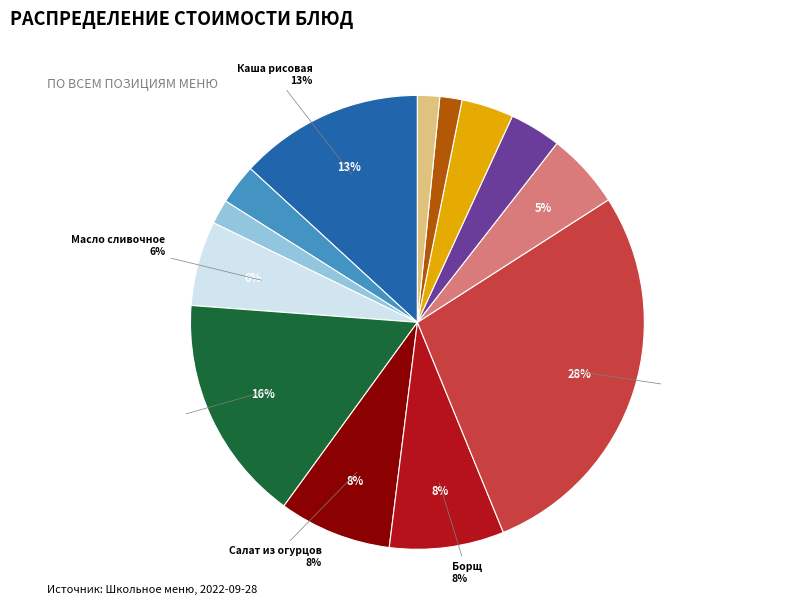

To the nearest percent, what is the difference between the largest and smallest slice percentages?

26%